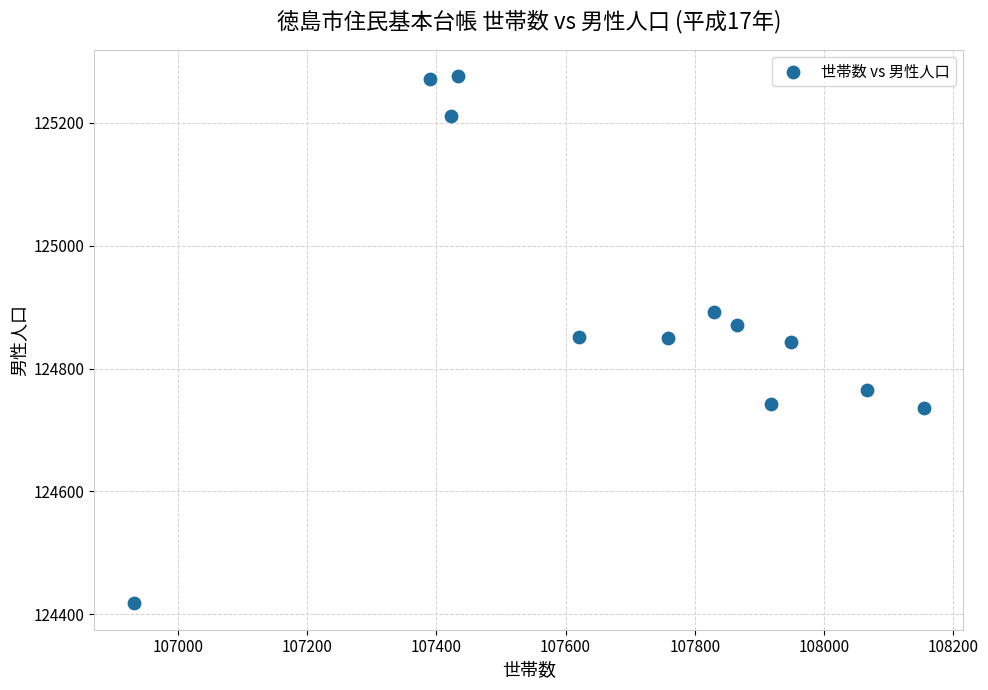

What is the average X value?

107695